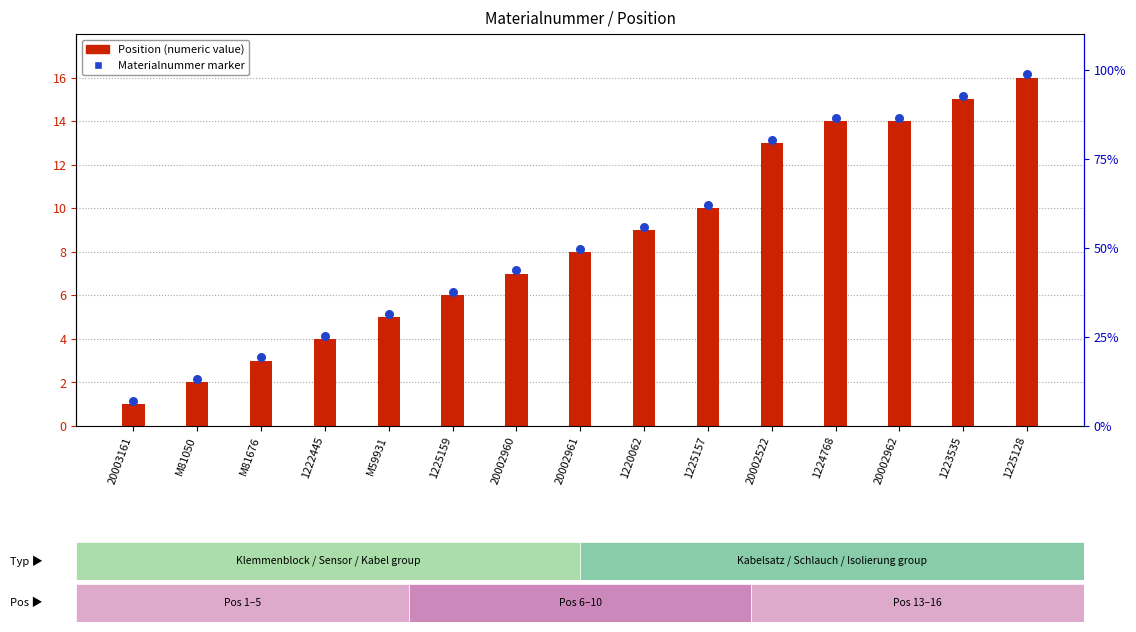

Which series has the widest spread of Y values?

Position (numeric)